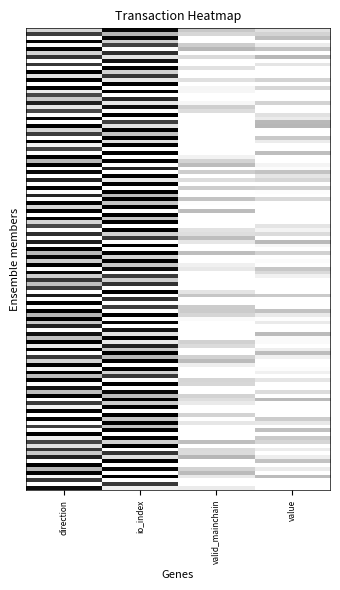

What is the maximum value shown in the chart?

0.9